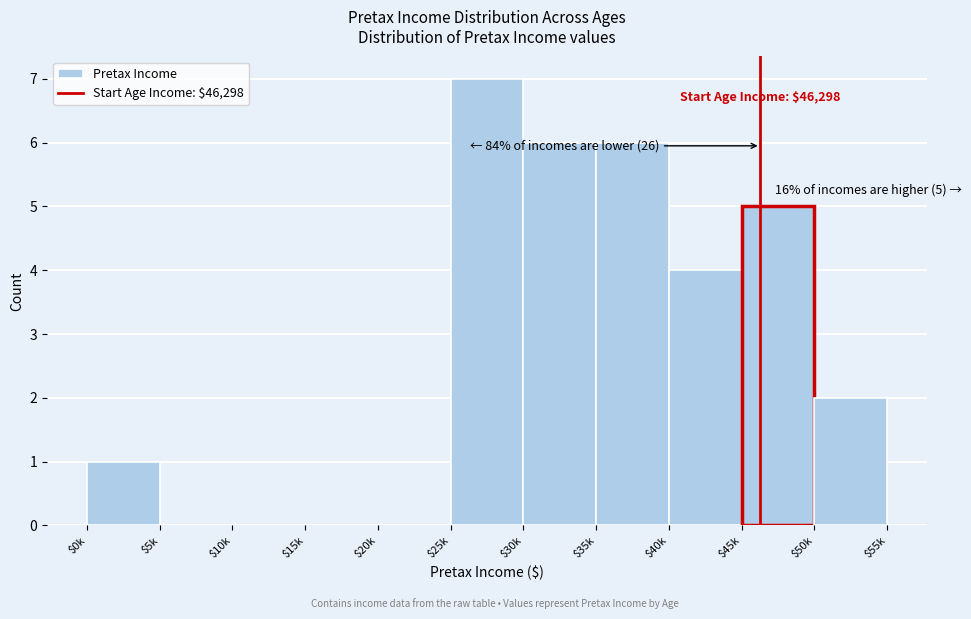

The value at $20k is 0. True or false?

True